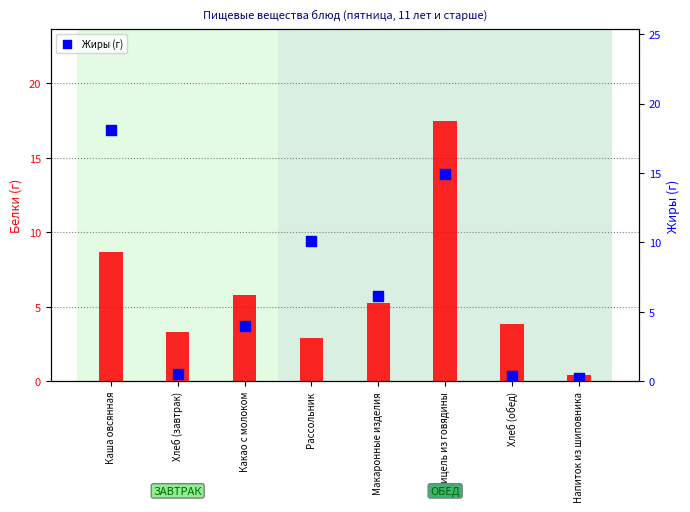

Which series contains the lowest Y value?

Жиры (г)